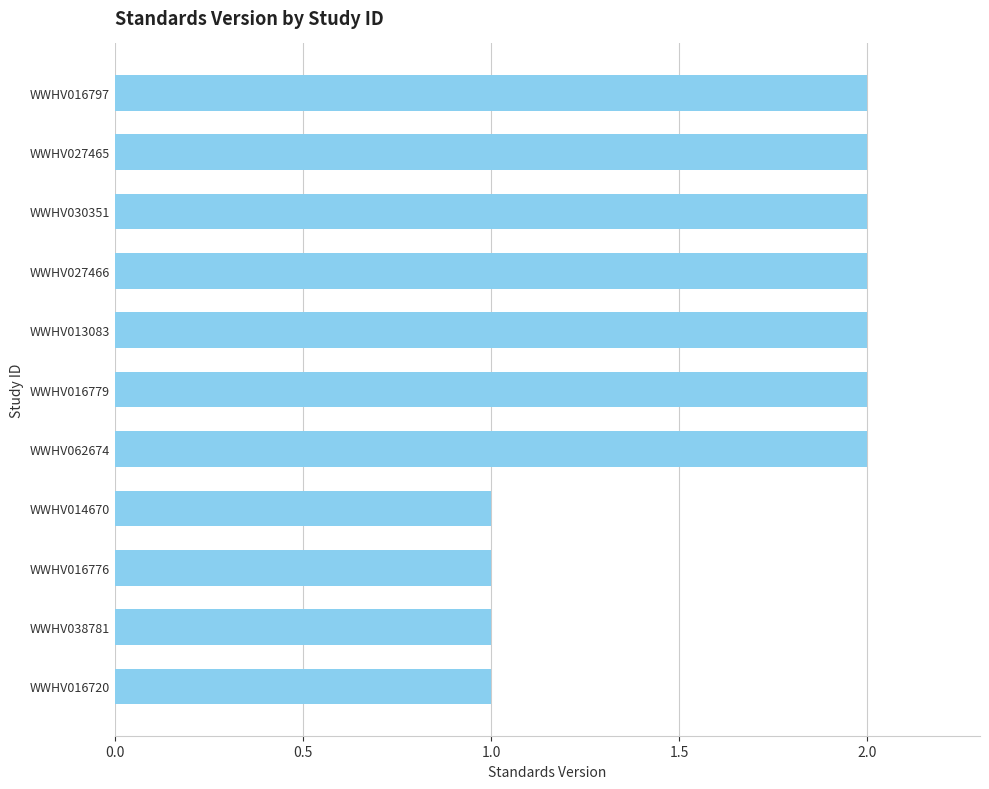

What is the sum of all values?

18